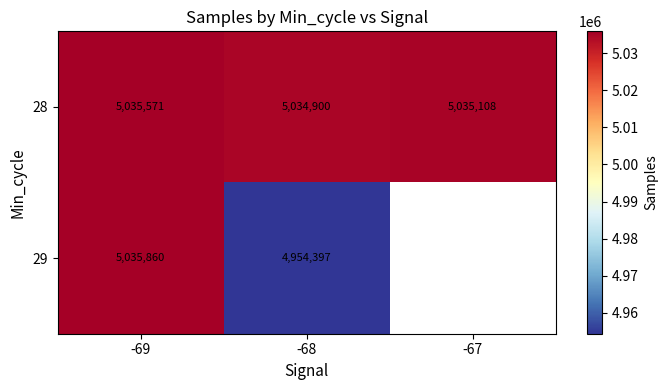

At which label does 28 reach its minimum?

-68